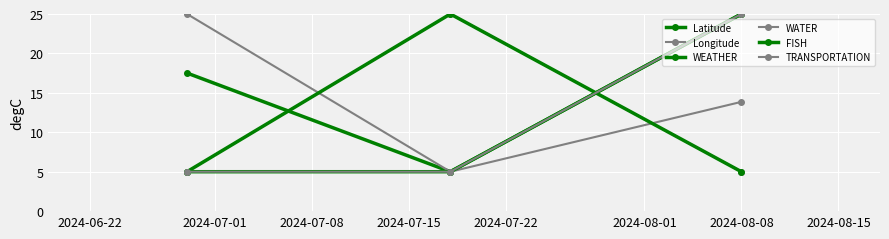

What is the maximum value shown in the chart?

25.0